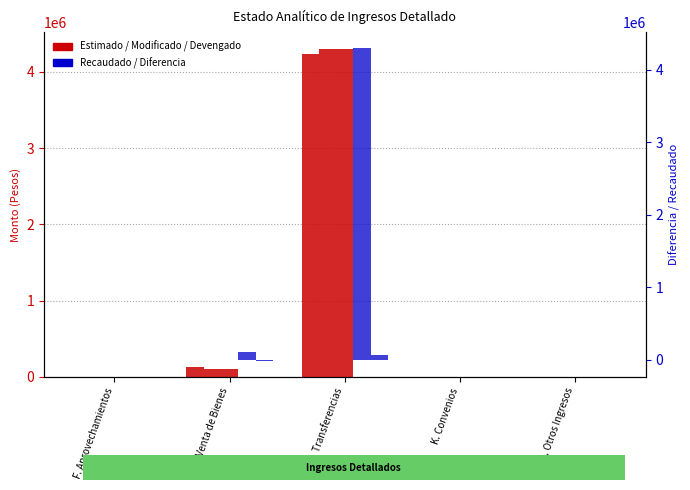

How many bars are there in each group?

5